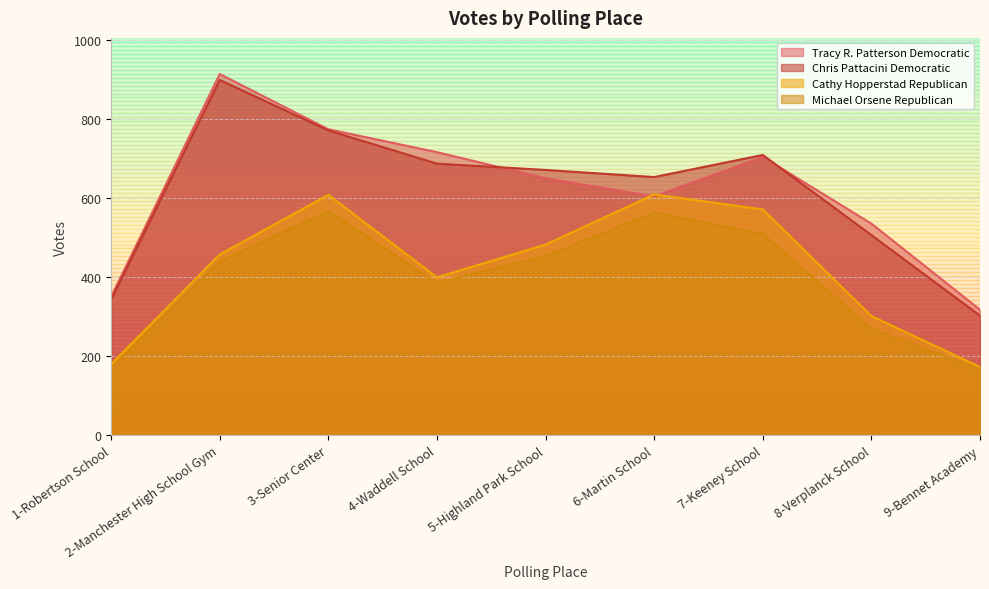

How many lines are shown in the chart?

4